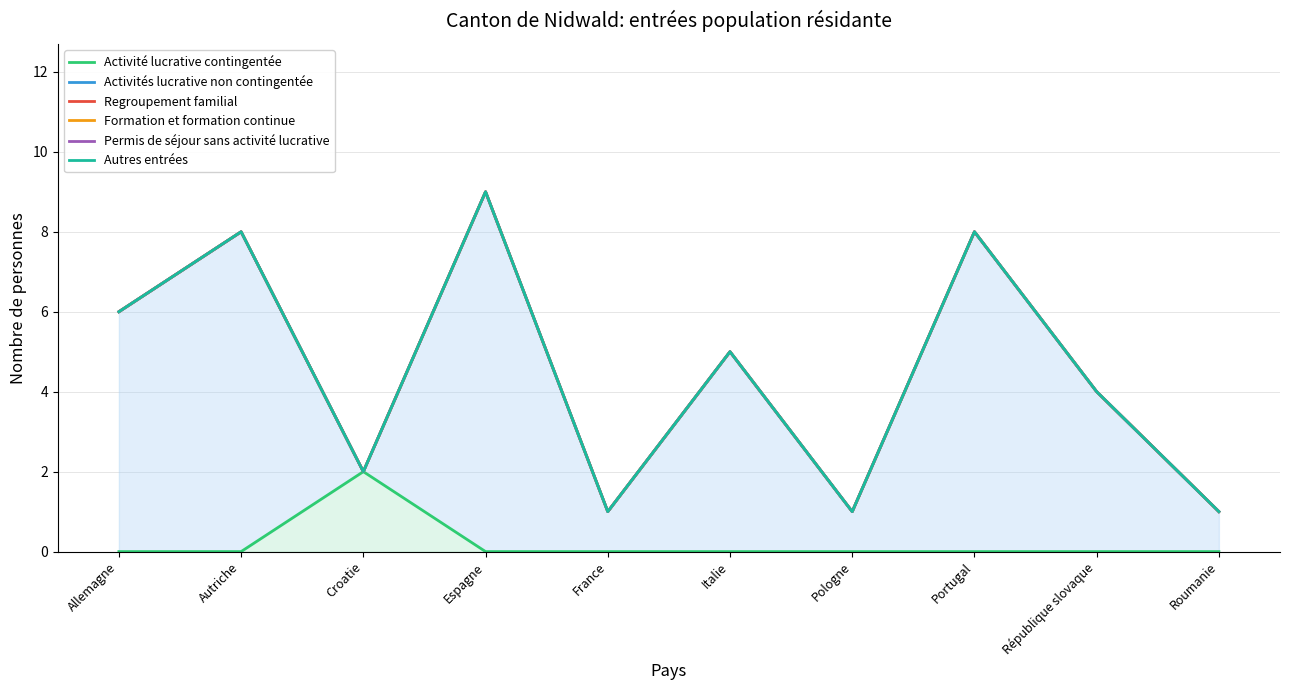

True or false: Regroupement familial and Activités lucrative non contingentée cross at least once.

False